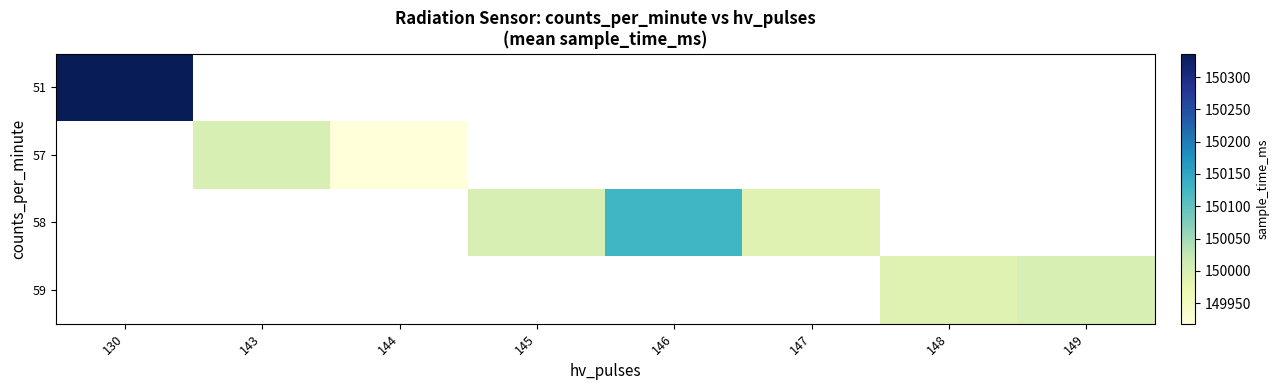

Between 144 and 147, which is larger?

147